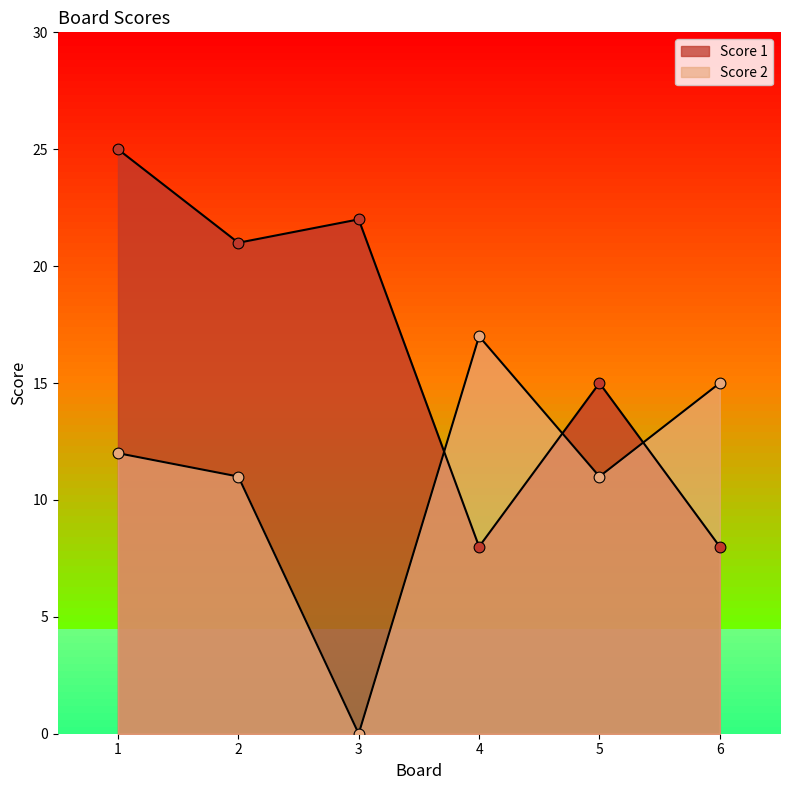

Which series has the widest spread of Y values?

Score 1